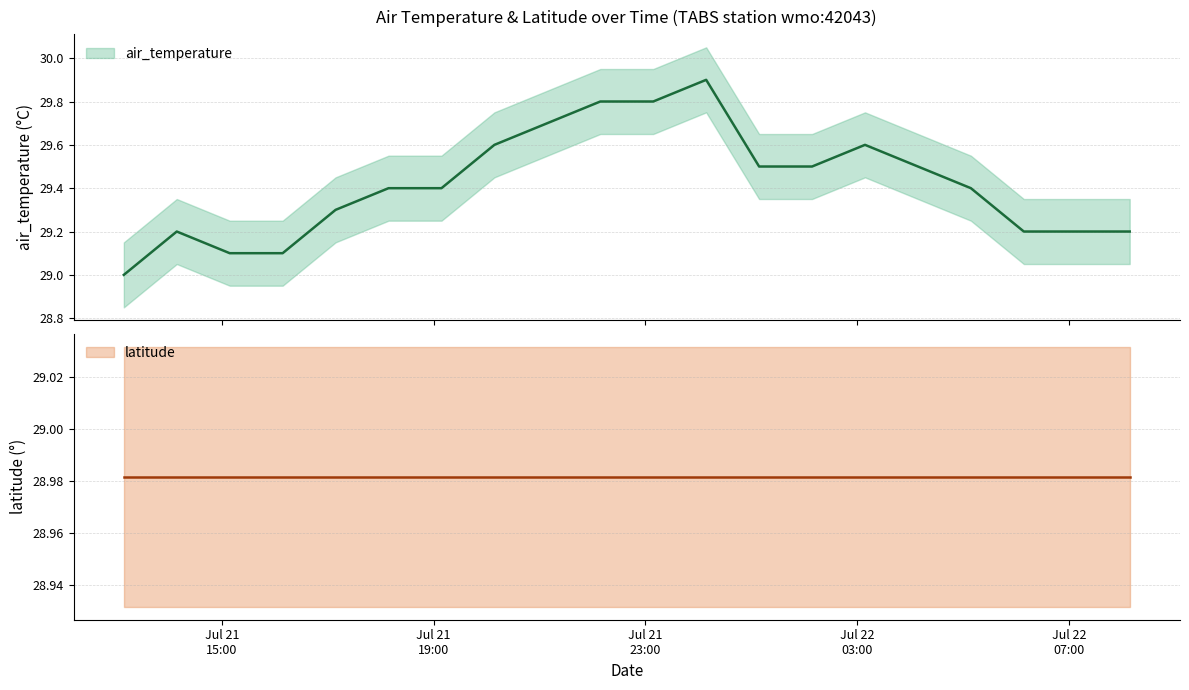

What is the greatest value displayed?

29.9